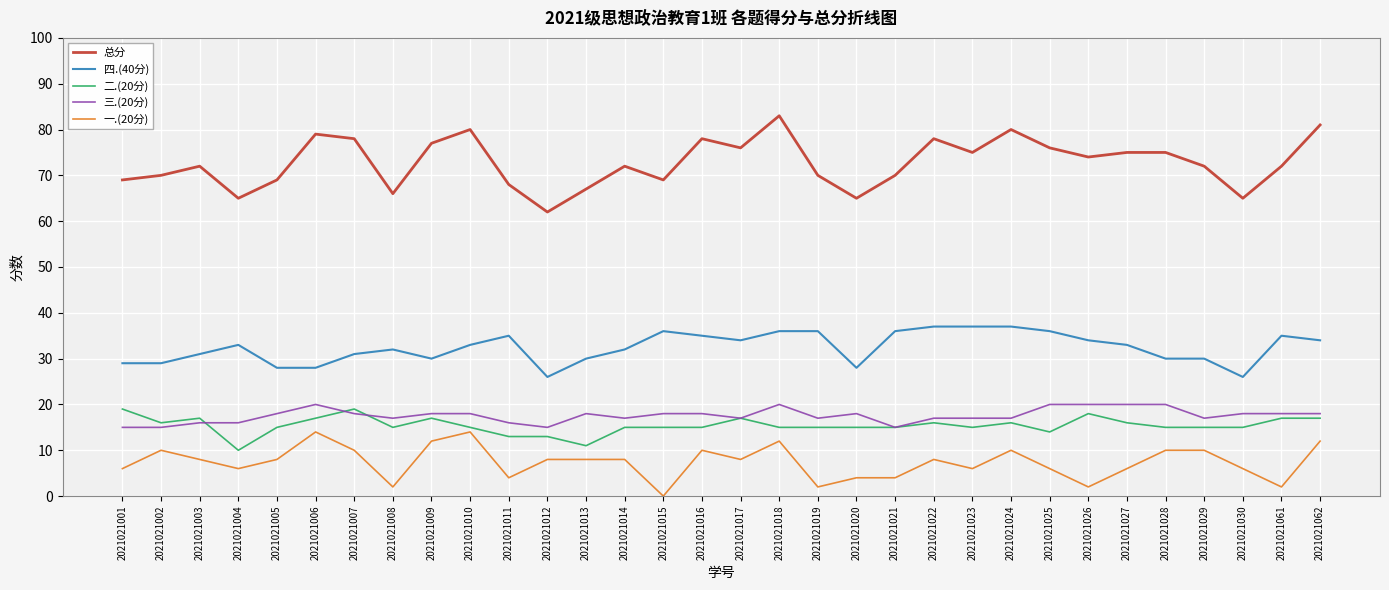

What is the highest value of the 四.(40分) series?

37